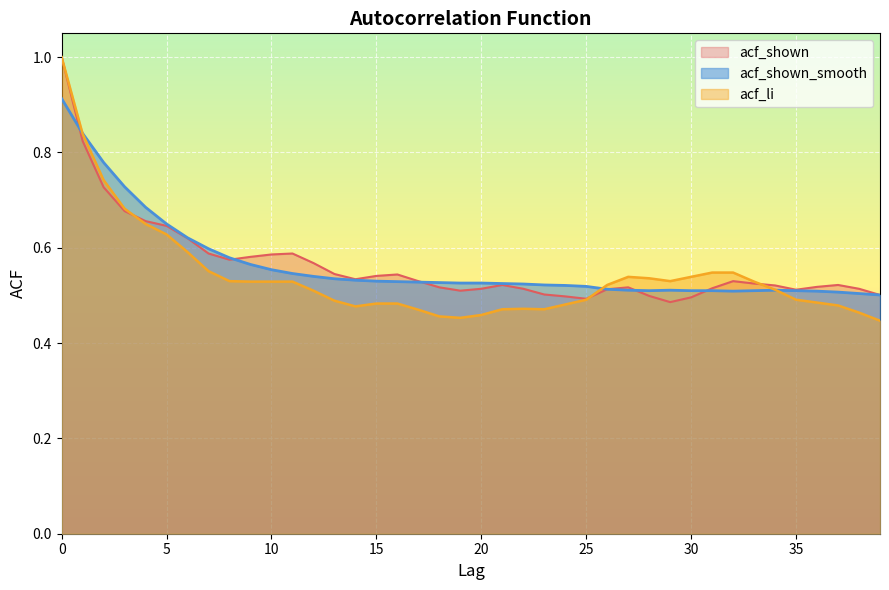

Reading left to right, list all the values displayed in this chart.

acf_shown: 0=1.0	1=0.8	2=0.7	3=0.7	4=0.7	5=0.6	6=0.6	7=0.6	8=0.6	9=0.6	10=0.6	11=0.6	12=0.6	13=0.5	14=0.5	15=0.5	16=0.5	17=0.5	18=0.5	19=0.5	20=0.5	21=0.5	22=0.5	23=0.5	24=0.5	25=0.5	26=0.5	27=0.5	28=0.5	29=0.5	30=0.5	31=0.5	32=0.5	33=0.5	34=0.5	35=0.5	36=0.5	37=0.5	38=0.5	39=0.5
acf_shown_smooth: 0=0.9	1=0.8	2=0.8	3=0.7	4=0.7	5=0.7	6=0.6	7=0.6	8=0.6	9=0.6	10=0.6	11=0.5	12=0.5	13=0.5	14=0.5	15=0.5	16=0.5	17=0.5	18=0.5	19=0.5	20=0.5	21=0.5	22=0.5	23=0.5	24=0.5	25=0.5	26=0.5	27=0.5	28=0.5	29=0.5	30=0.5	31=0.5	32=0.5	33=0.5	34=0.5	35=0.5	36=0.5	37=0.5	38=0.5	39=0.5
acf_li: 0=1.0	1=0.8	2=0.7	3=0.7	4=0.7	5=0.6	6=0.6	7=0.6	8=0.5	9=0.5	10=0.5	11=0.5	12=0.5	13=0.5	14=0.5	15=0.5	16=0.5	17=0.5	18=0.5	19=0.5	20=0.5	21=0.5	22=0.5	23=0.5	24=0.5	25=0.5	26=0.5	27=0.5	28=0.5	29=0.5	30=0.5	31=0.5	32=0.5	33=0.5	34=0.5	35=0.5	36=0.5	37=0.5	38=0.5	39=0.4